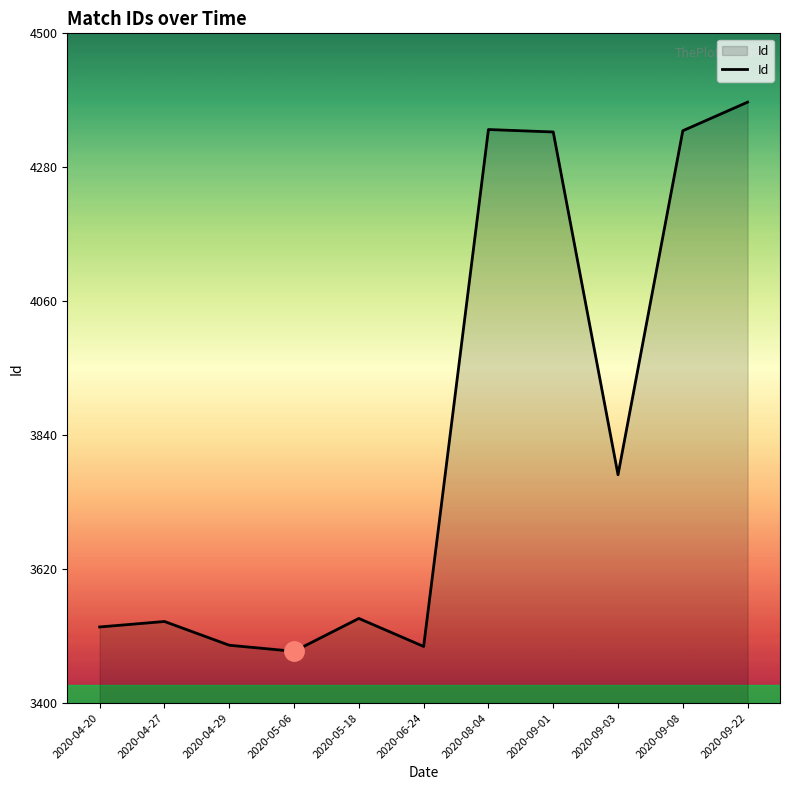

Which label corresponds to the largest value in the chart?

2020-09-22